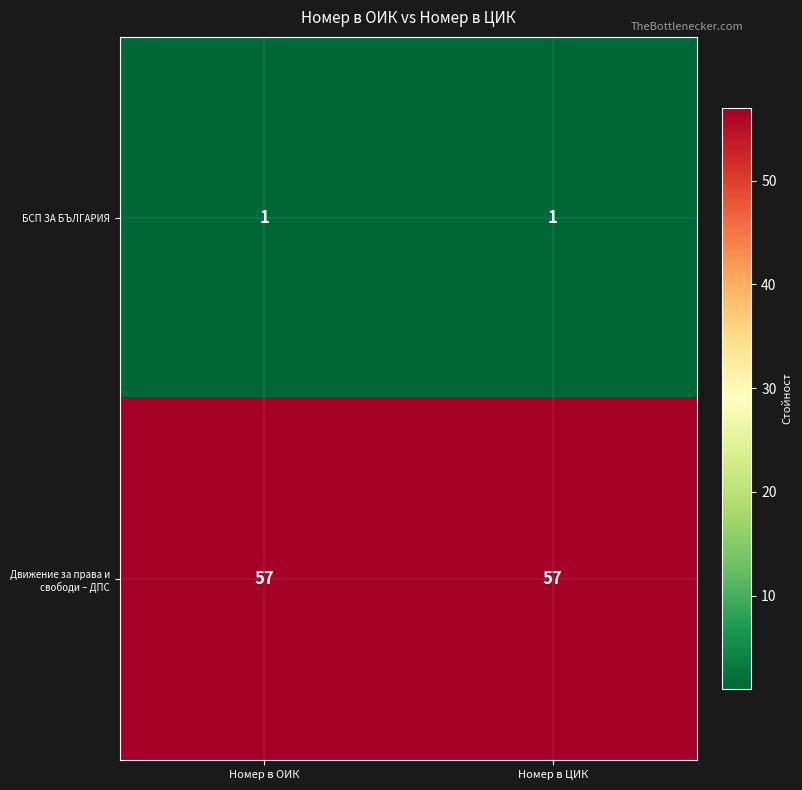

What is the spread (max minus min) of values at Номер в ОИК?

56